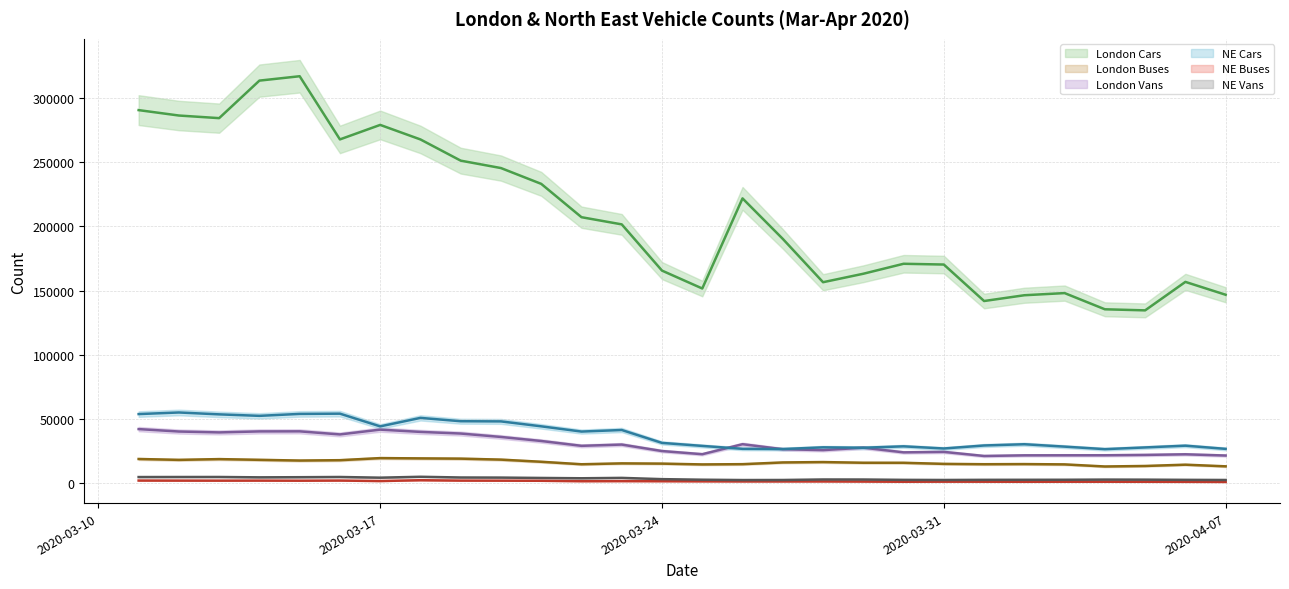

At which category does London Vans reach its first local peak?

2020-03-15